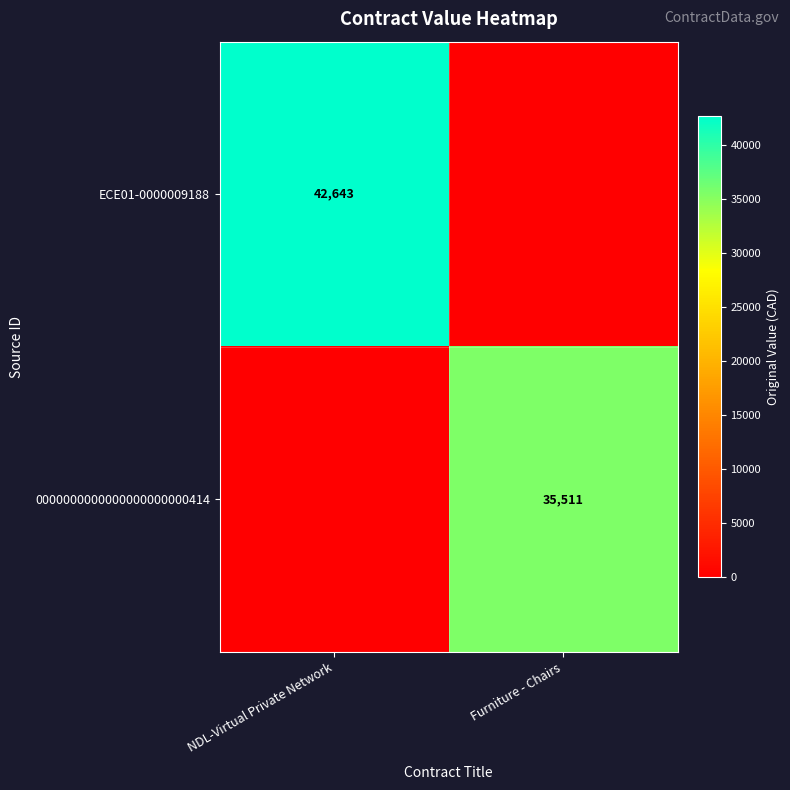

Is it true that ECE01-0000009188 equals 59529 at NDL-Virtual Private Network?

False